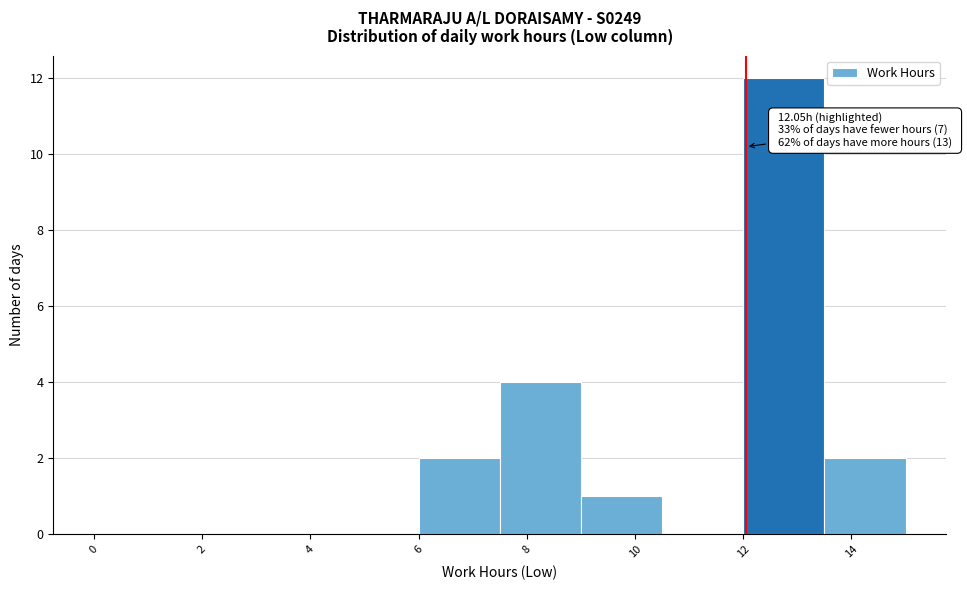

Over which range of the x-axis is the bar tallest?

12.0 to 13.5